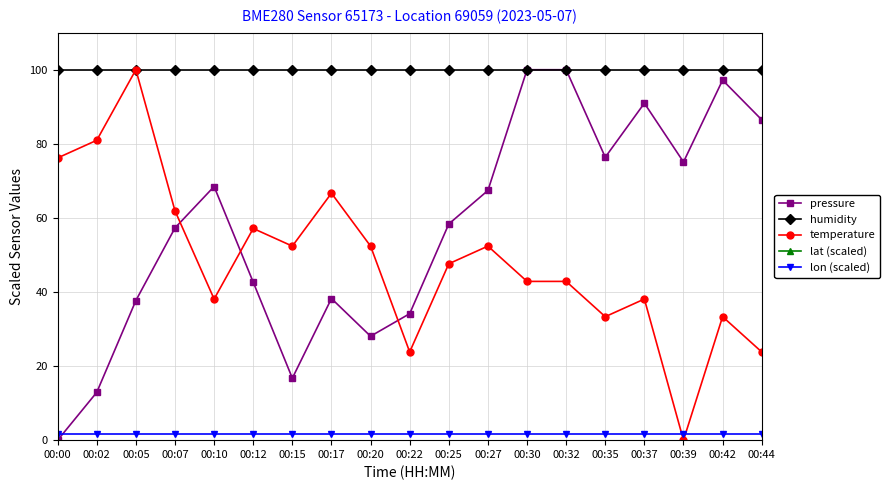

How many data points in pressure are less than 58?

9